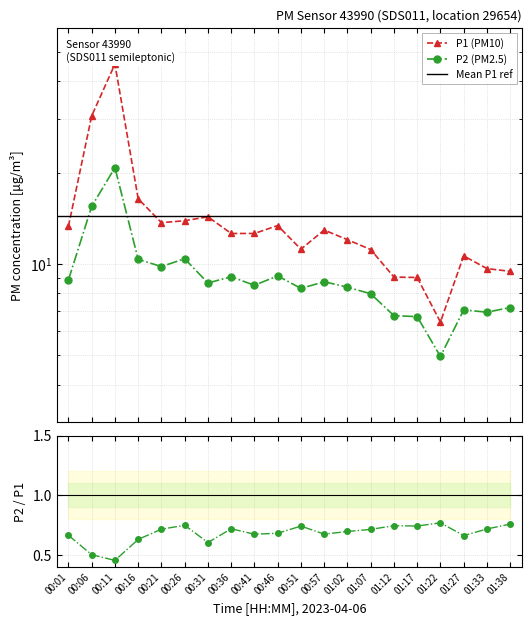

Count the number of data series in this chart.

2